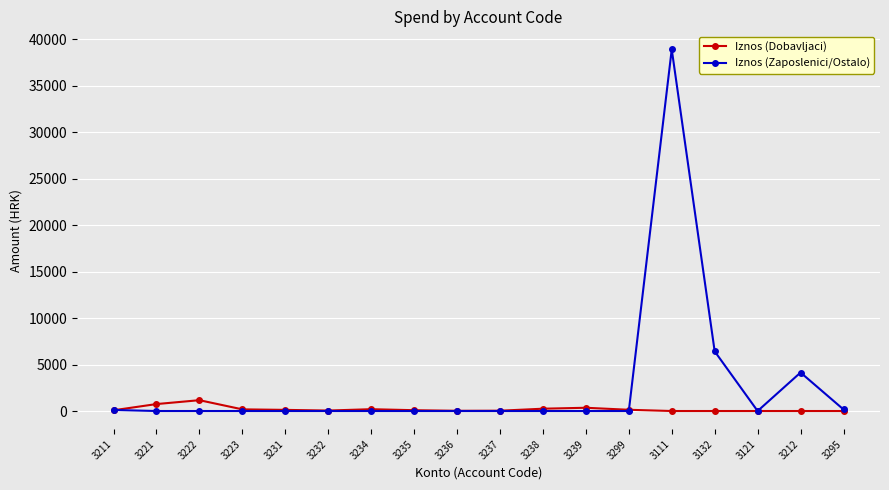

Rank the series by their maximum value, from highest to lowest.

Iznos (Zaposlenici/Ostalo), Iznos (Dobavljaci)